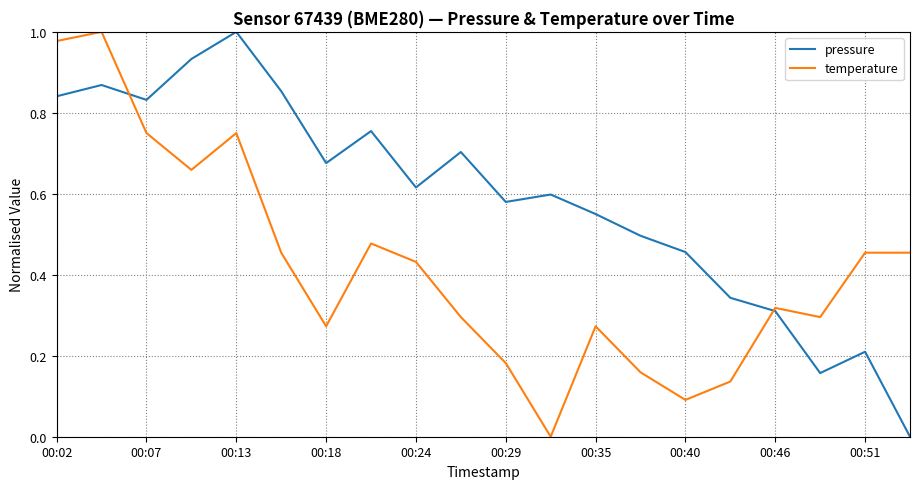

Does the chart have visible grid lines?

Yes